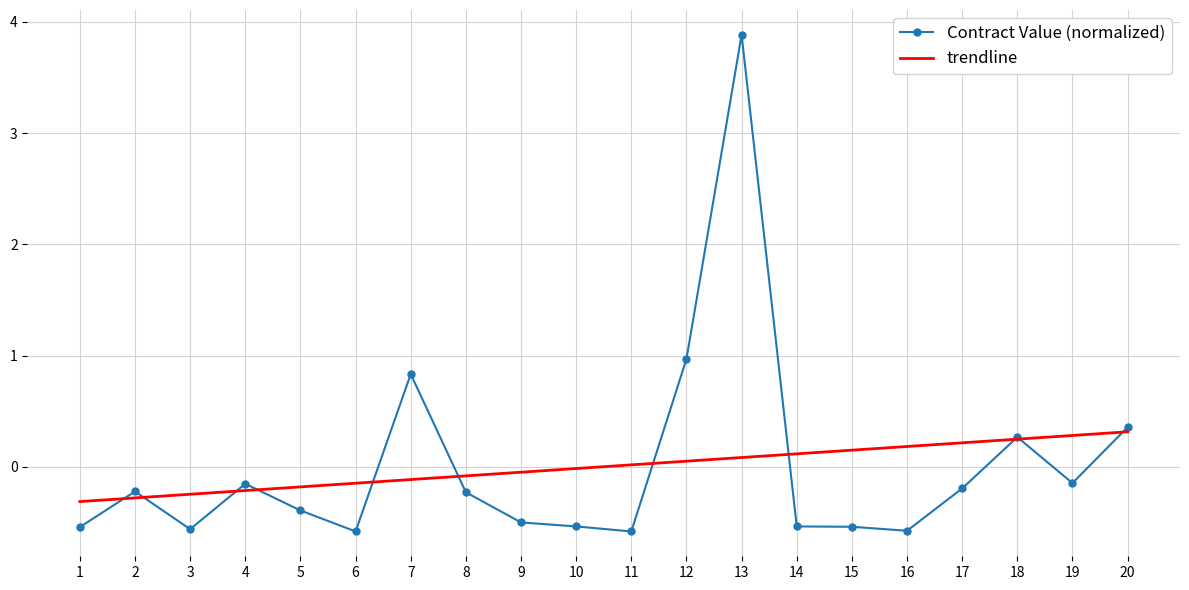

True or false: Contract Value (normalized) has a value of 1.0 at 12.

True